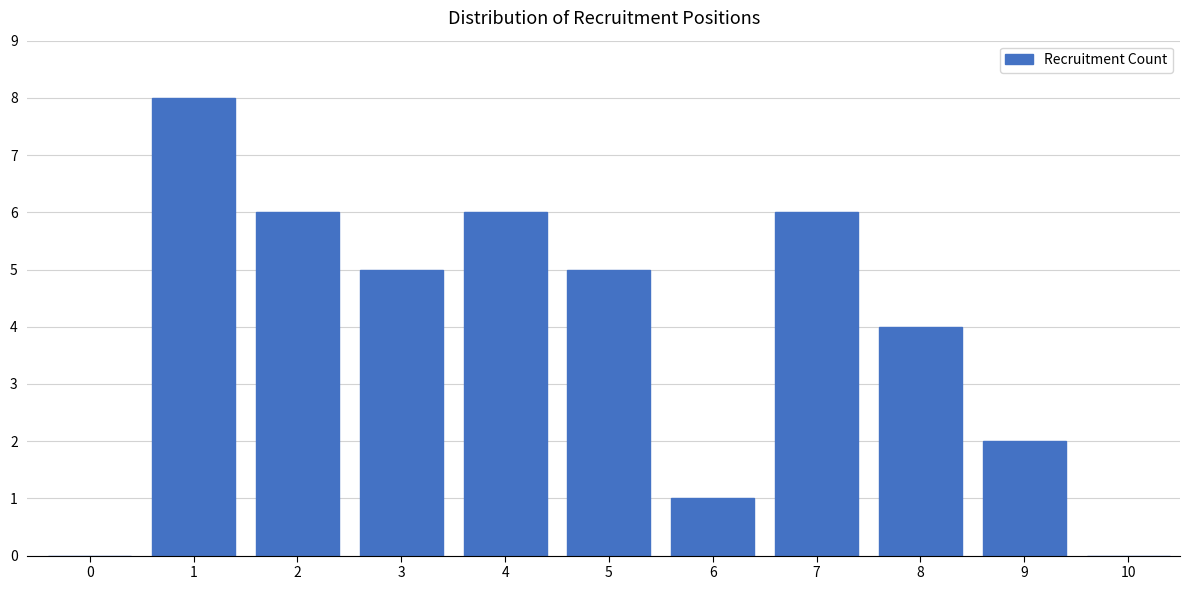

Reading left to right, what are all the values shown in this chart?

0=0	1=8	2=6	3=5	4=6	5=5	6=1	7=6	8=4	9=2	10=0